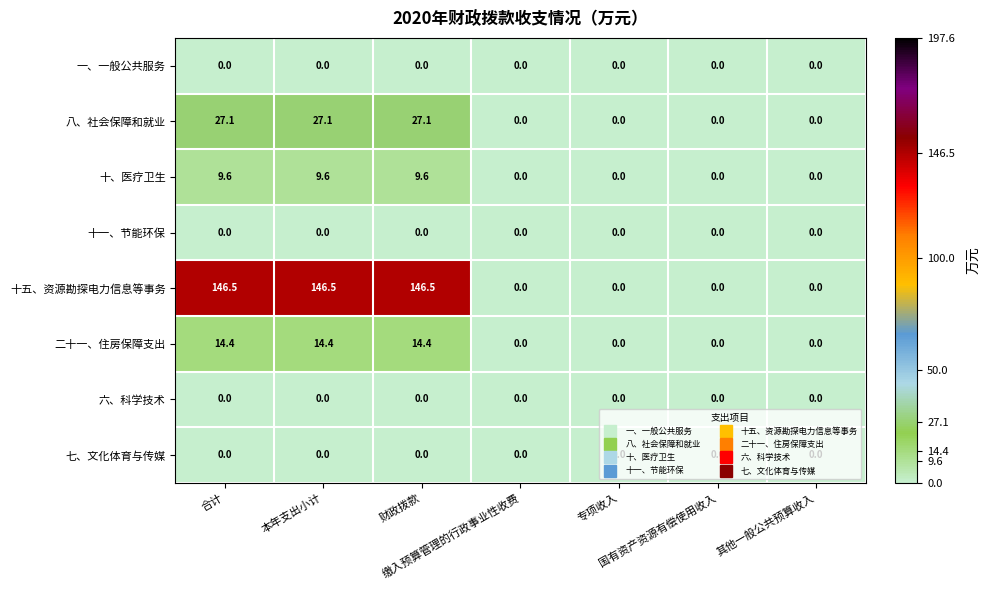

What is the maximum value for 二十一、住房保障支出?

14.4